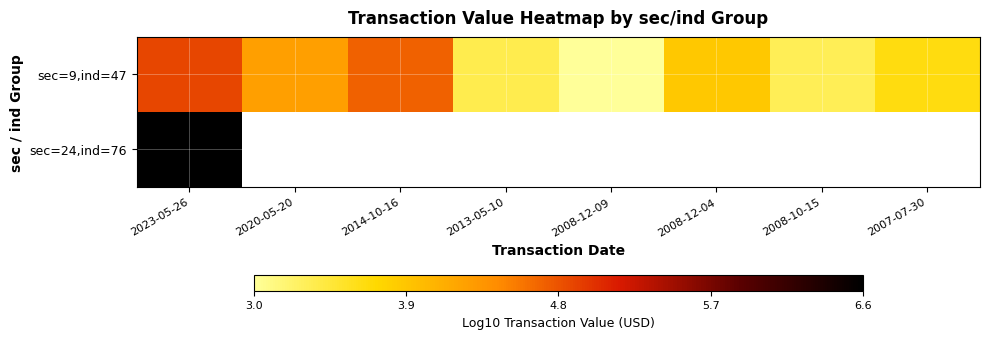

Which series has the largest total across all categories?

sec=9,ind=47